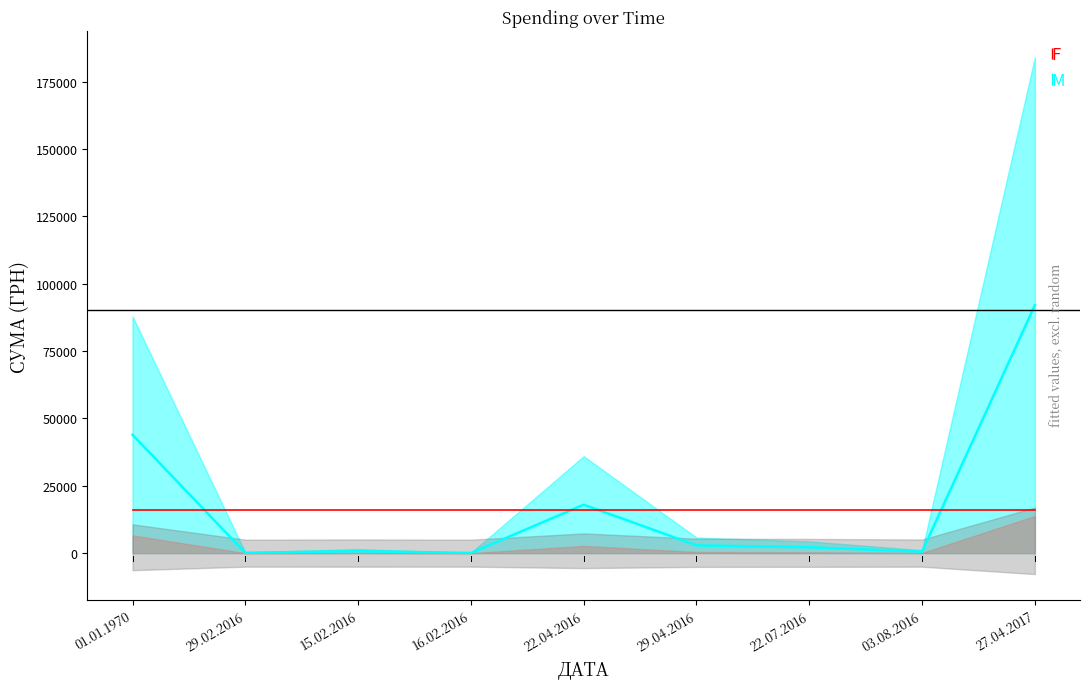

What is the minimum value shown in the chart?

68.6